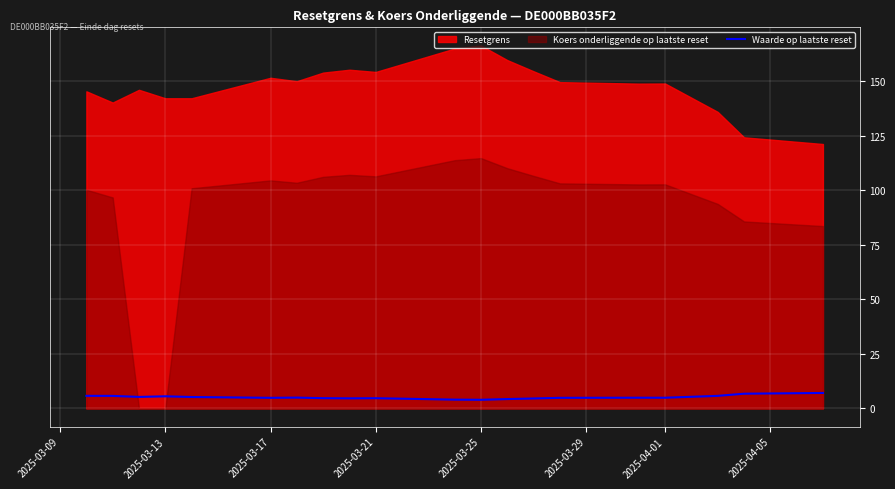

The value of Waarde op laatste reset at 2025-04-01 is 4.9. True or false?

True